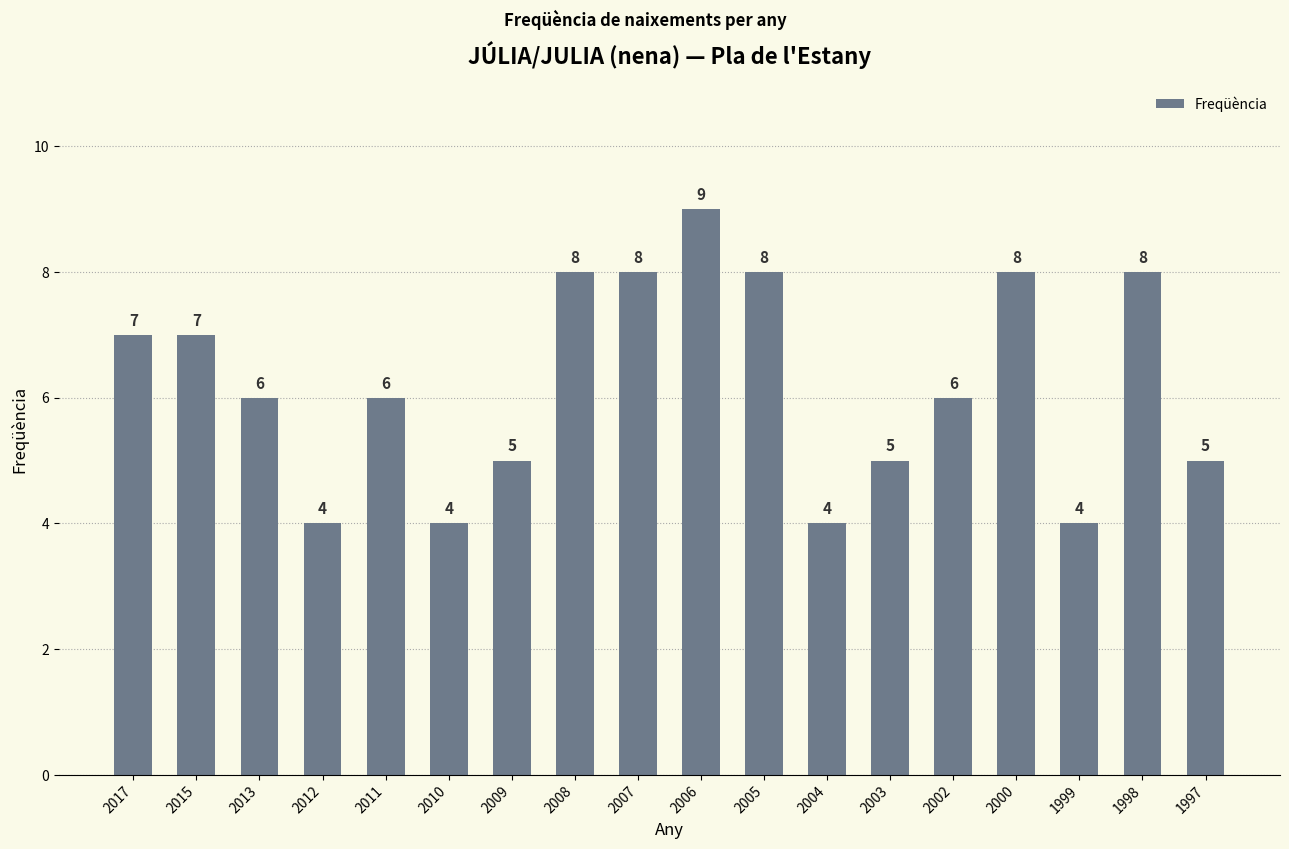

Read the value at 2009.

5